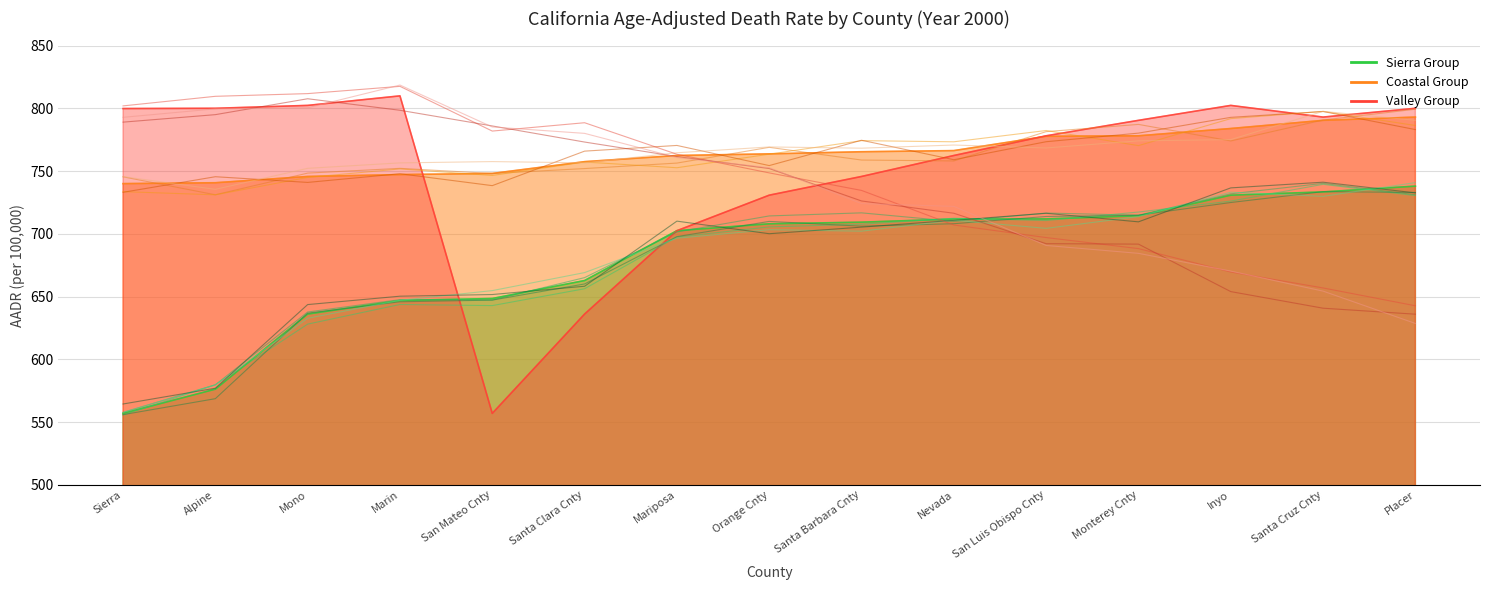

Rank the series by their maximum value, from lowest to highest.

Sierra, Coastal, Valley